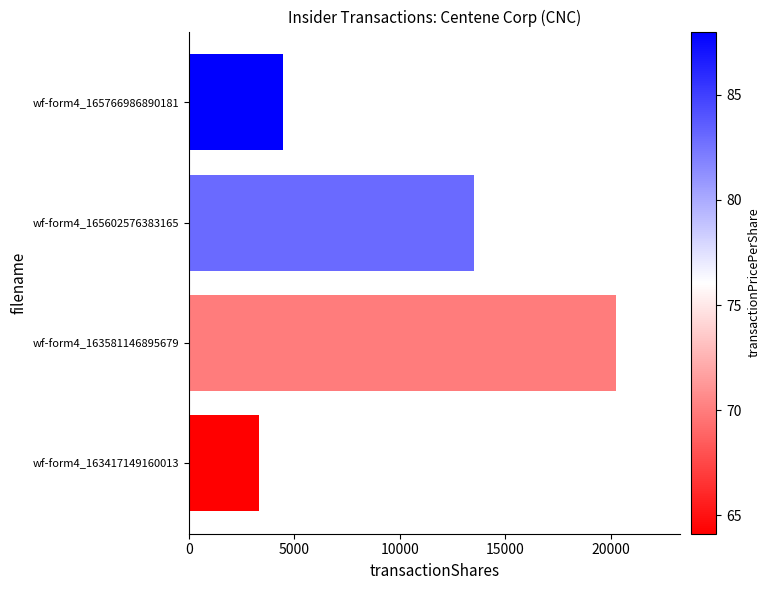

What is the greatest value displayed?

20220